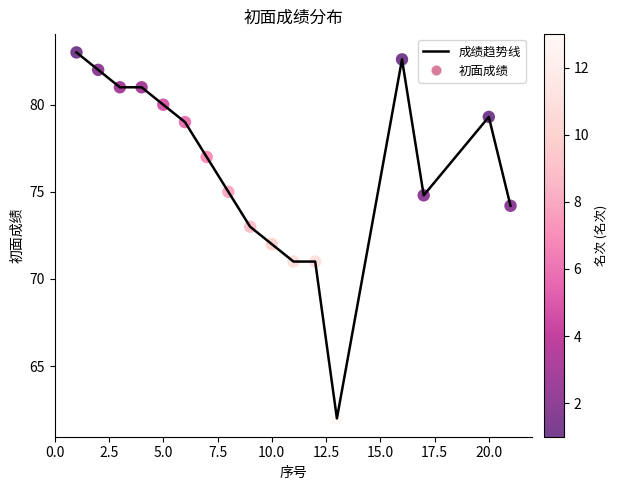

What is the maximum value shown in the chart?

83.0